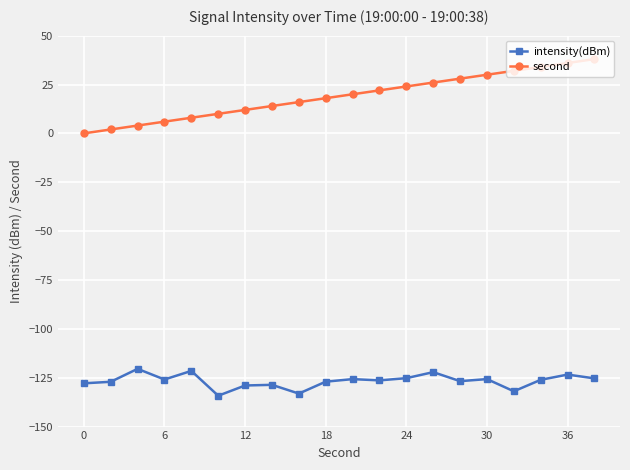

Rank the series by their maximum value, from highest to lowest.

second, intensity(dBm)